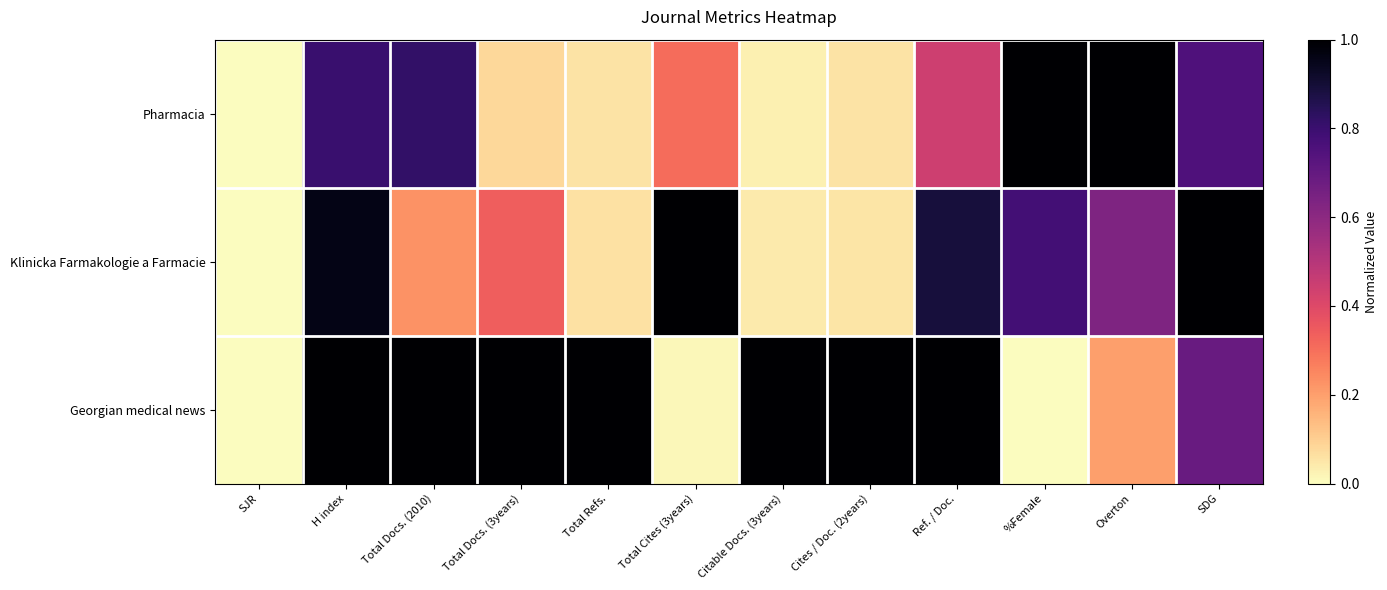

What is the total value across all series at Cites / Doc. (2years)?

1.1